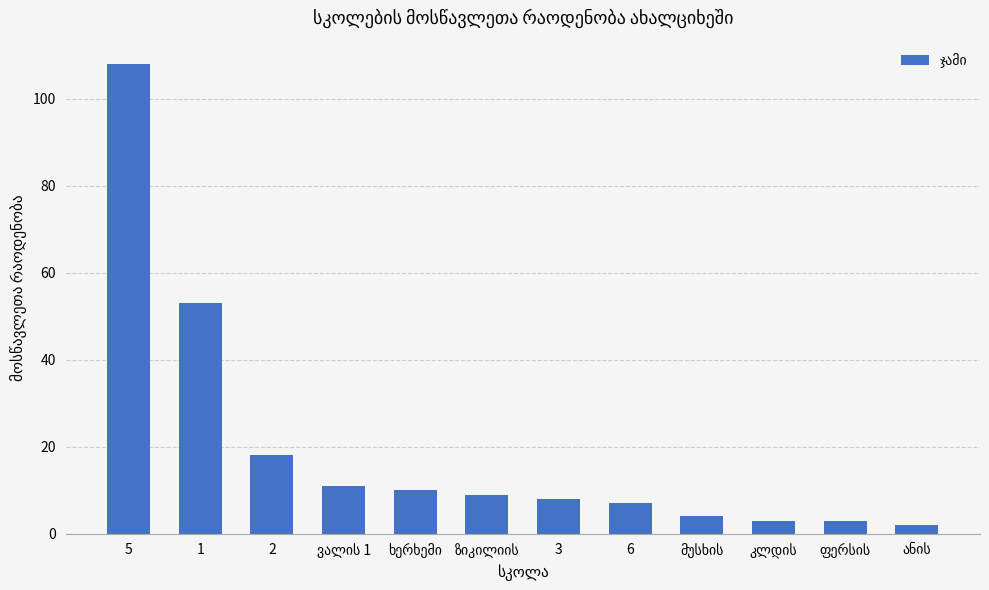

What is the sum of all values?

236